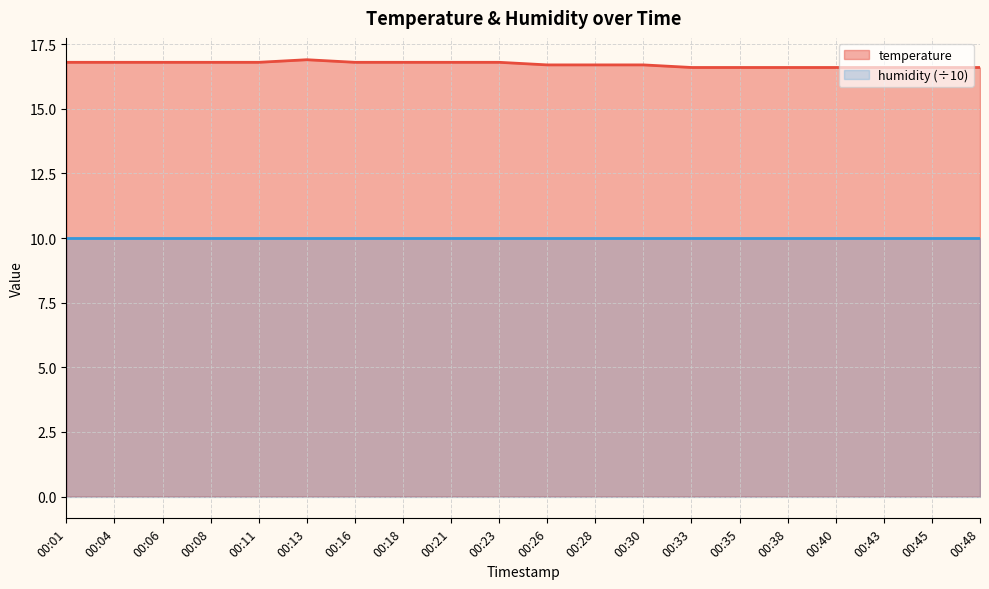

What is the value of the 6th point from the left?

16.9